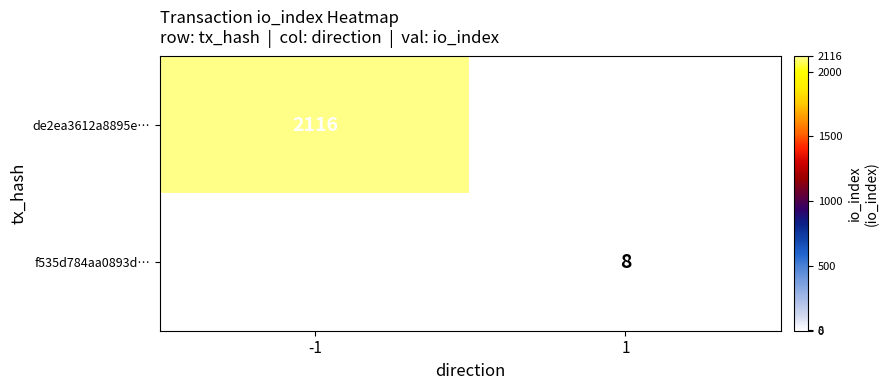

Count the number of categories in the chart.

2